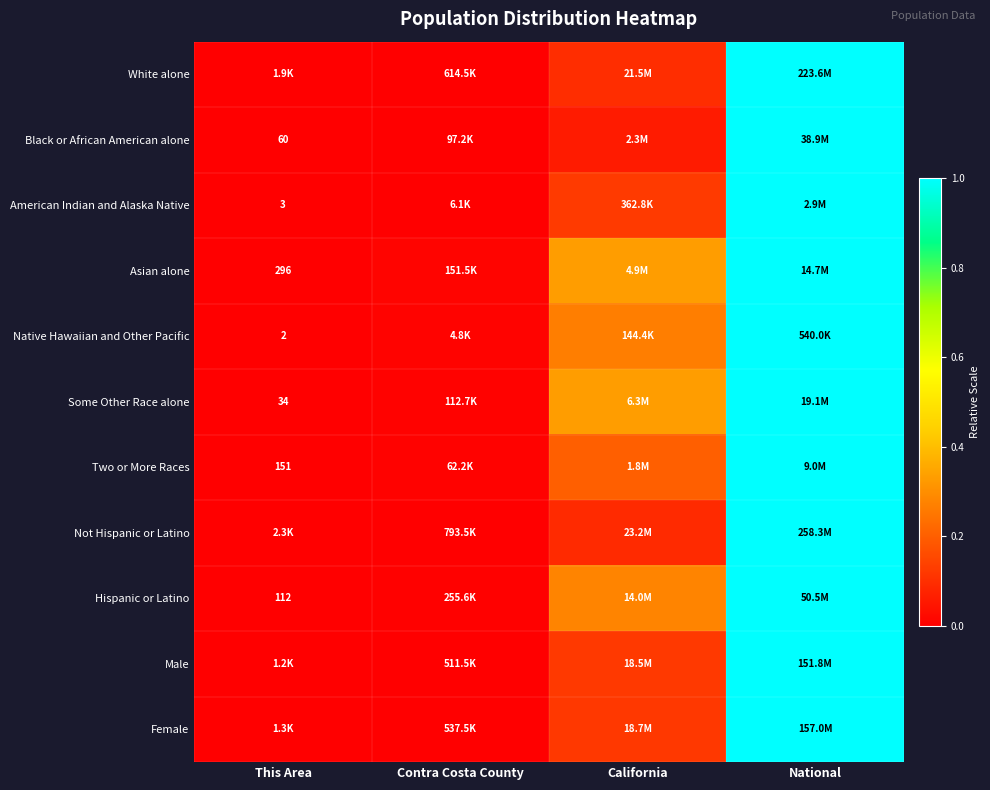

List the labels in order of Asian alone value, smallest first.

This Area, Contra Costa County, California, National